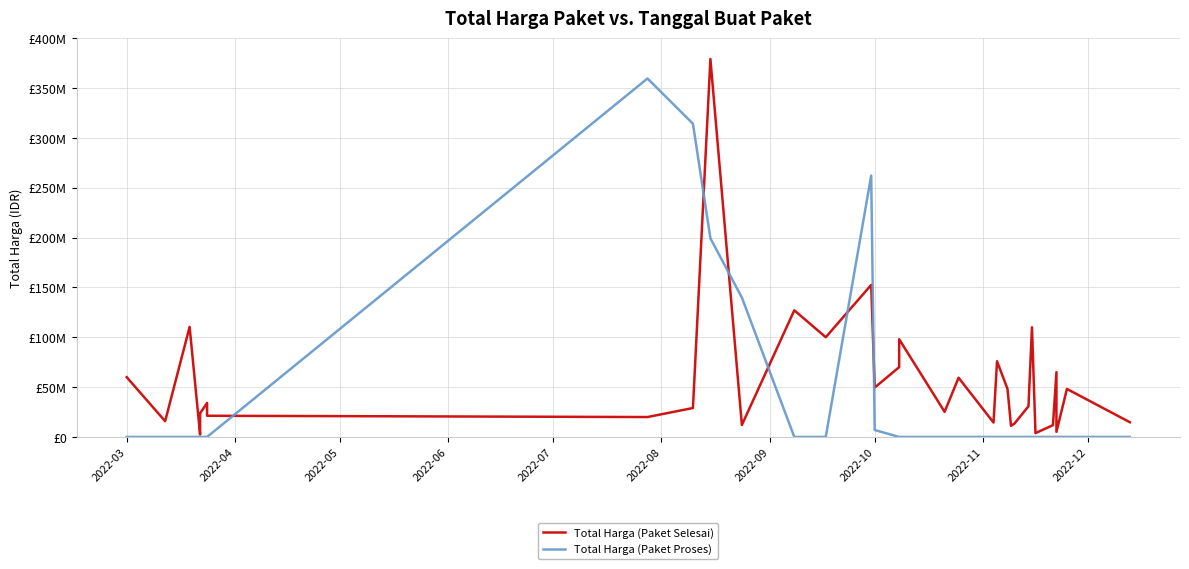

Is the value of Total Harga (Paket Selesai) at 32 greater than the value of Total Harga (Paket Proses) at 30?

Yes